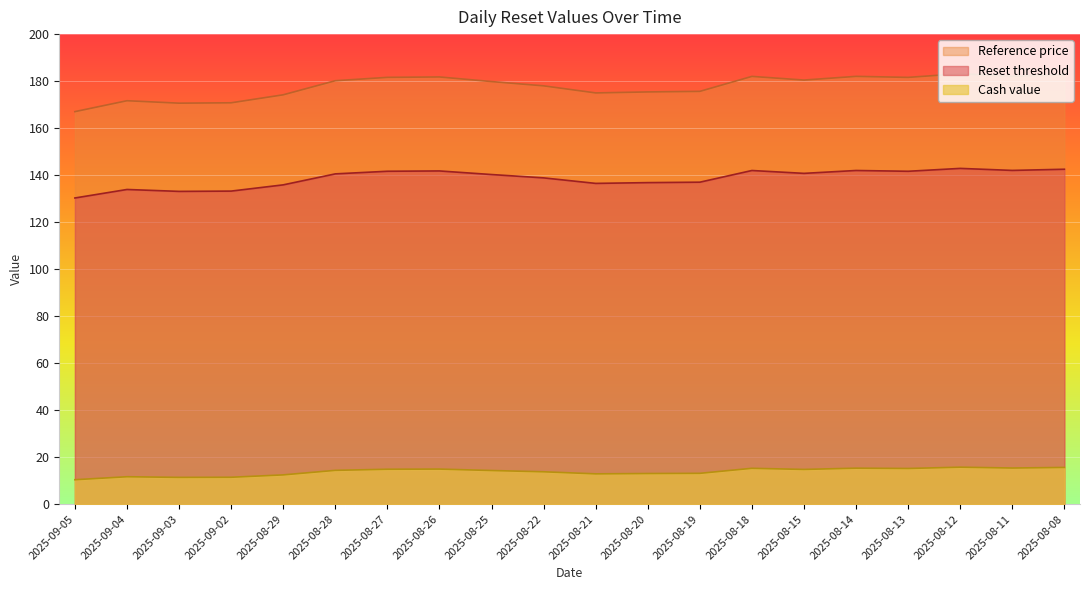

True or false: Cash value and Reset threshold cross at least once.

False